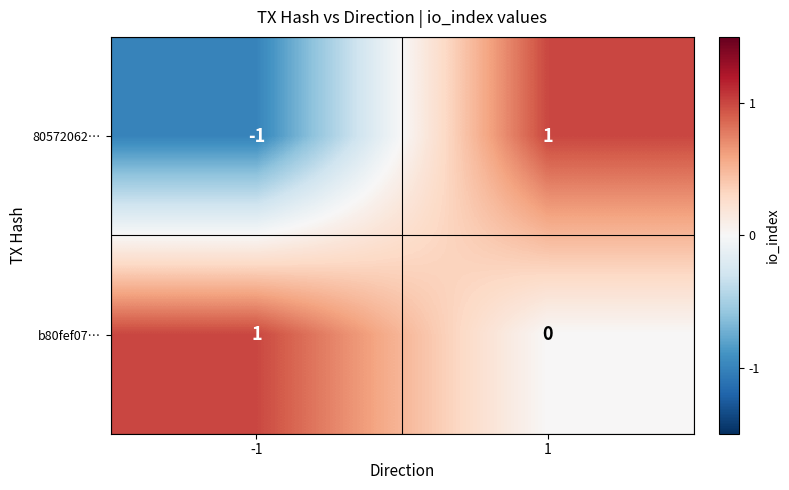

The 80572062… series shows -1 at -1. True or false?

True